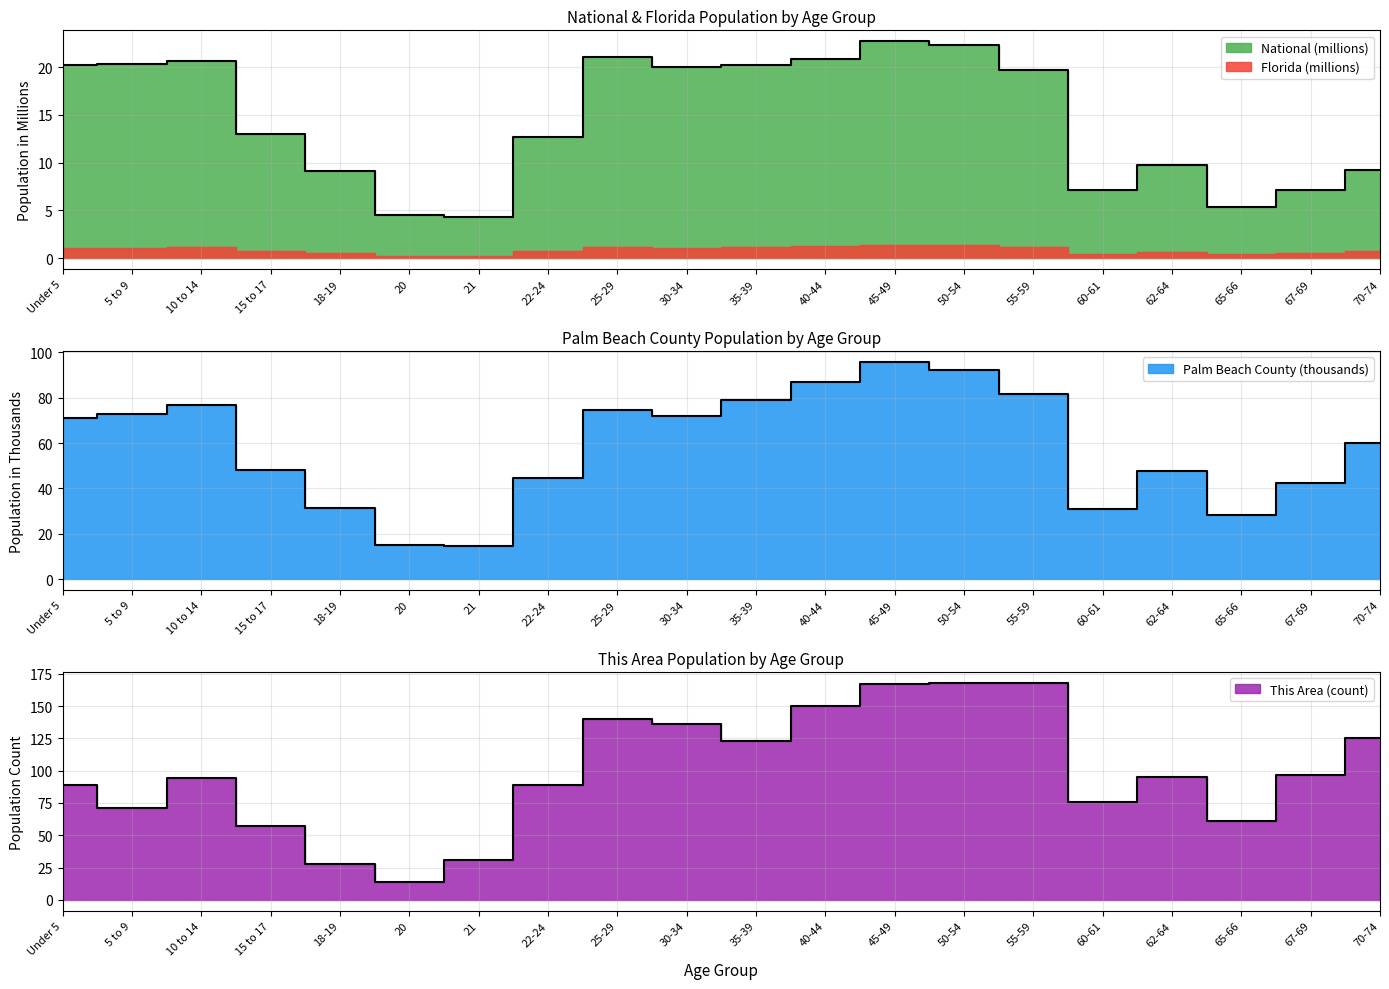

Where is This Area nearest to the value 91?

Under 5